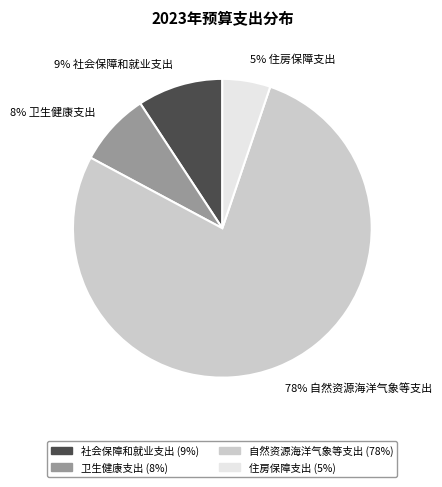

Which slice is the smallest?

5% 住房保障支出